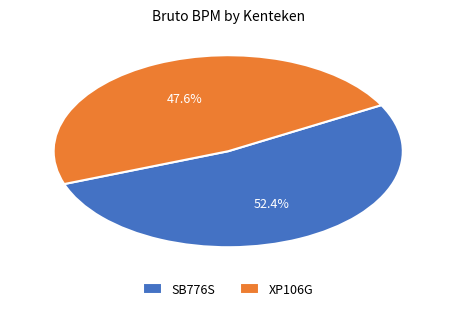

What percentage is the SB776S slice, to the nearest percent?

52%